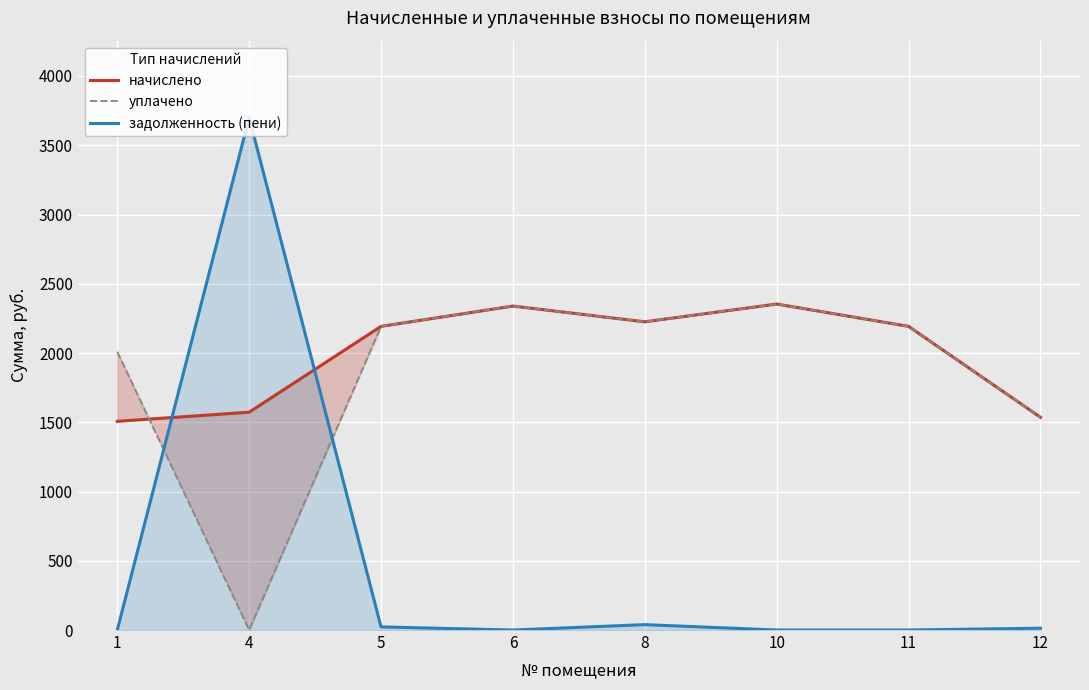

Reading right to left, extract all data points from this chart.

начислено: 1536.1	2192.3	2353.6	2225.2	2338.9	2192.3	1572.7	1506.7
уплачено: 1536.1	2192.3	2353.6	2225.2	2338.9	2192.3	0.0	2009.0
задолженность (пени): 13.2	0.0	0.0	38.9	0.0	22.5	3700.0	0.0